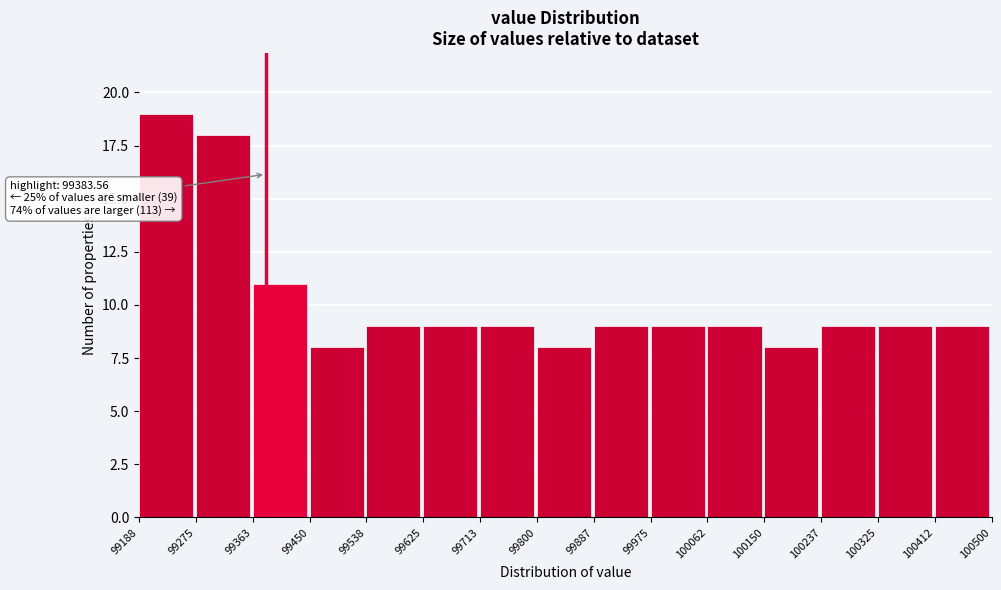

Which range on the x-axis has the tallest bar?

99188 to 99275